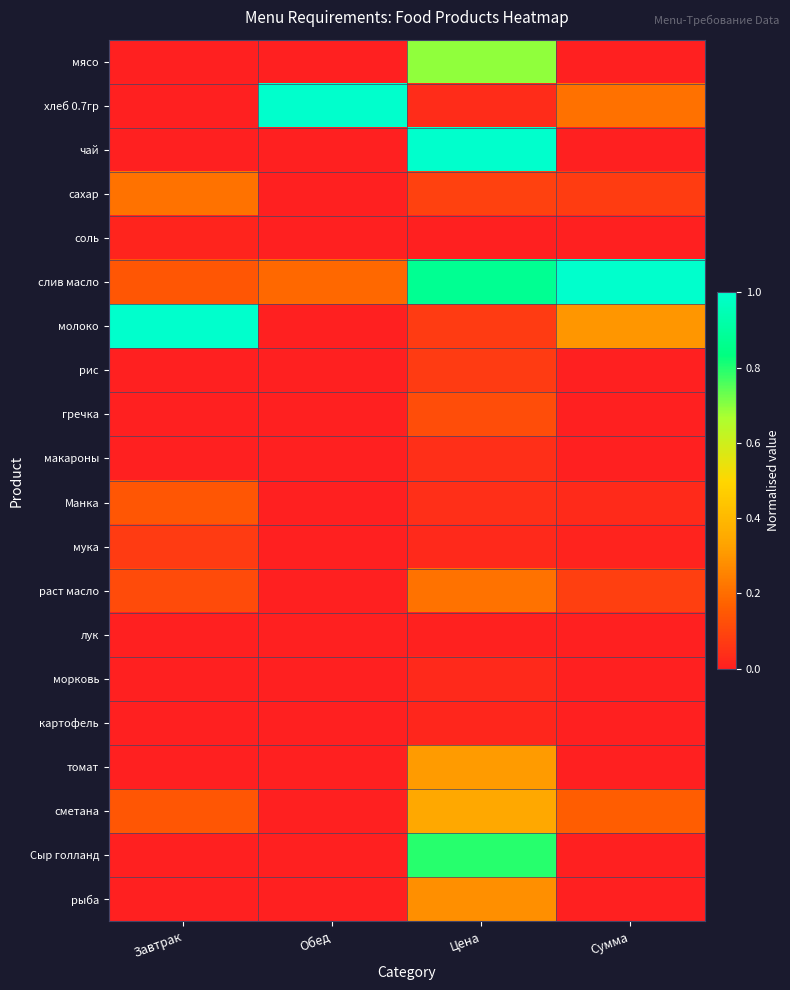

How many values in the Манка series exceed 0?

3